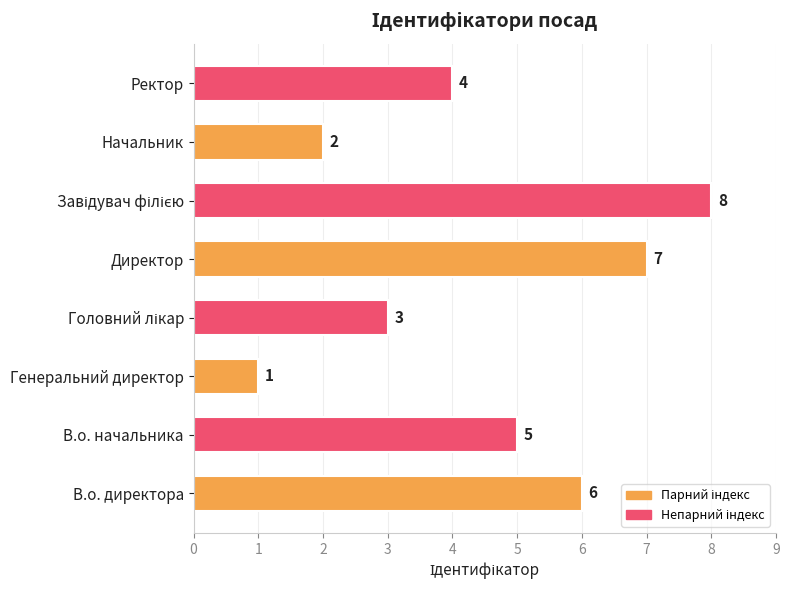

What is the difference between the maximum and minimum values?

7